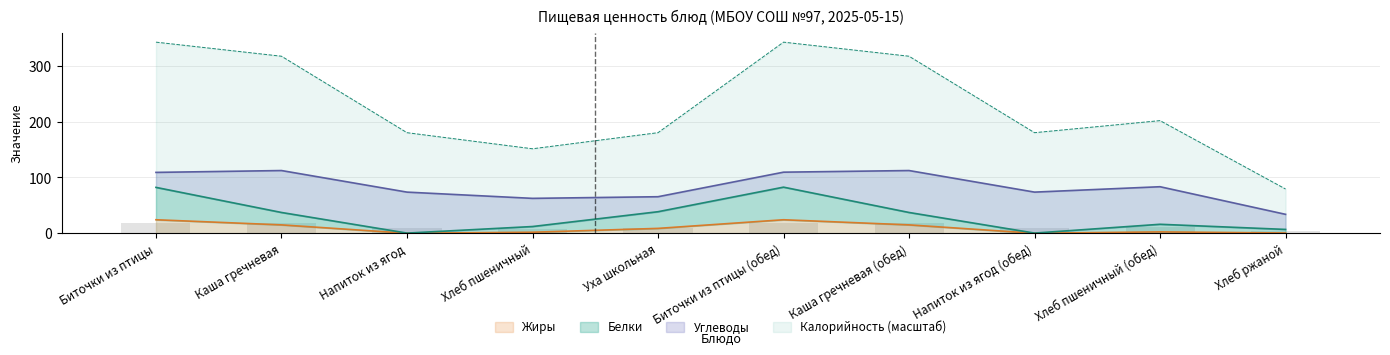

At which label does Калорийность first exceed 201?

Биточки из птицы